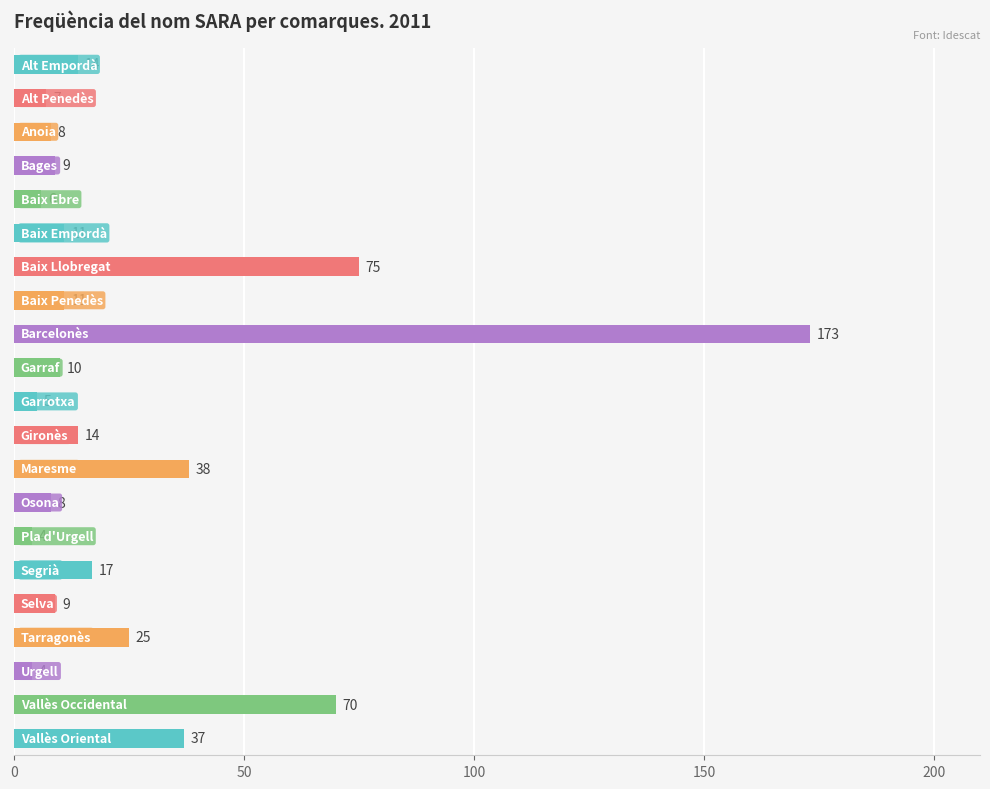

What is the sum of all values?

555